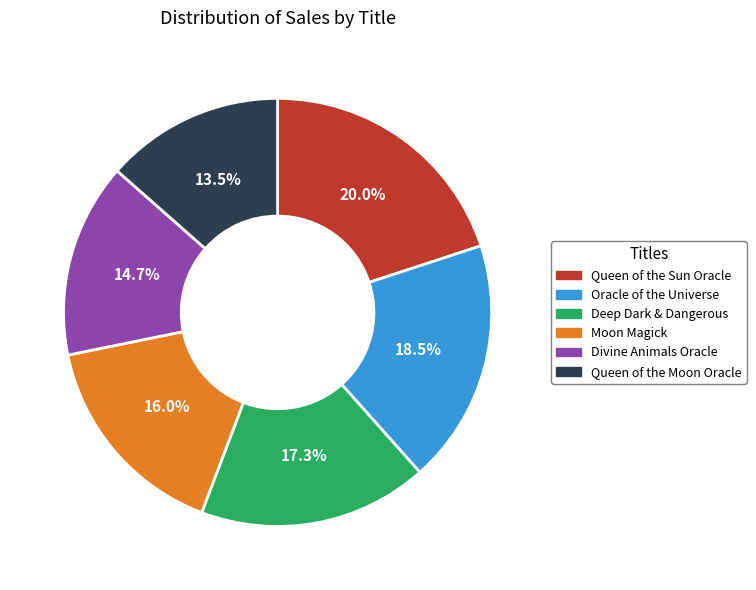

What portion of the pie excludes Queen of the Moon Oracle?

86.5%